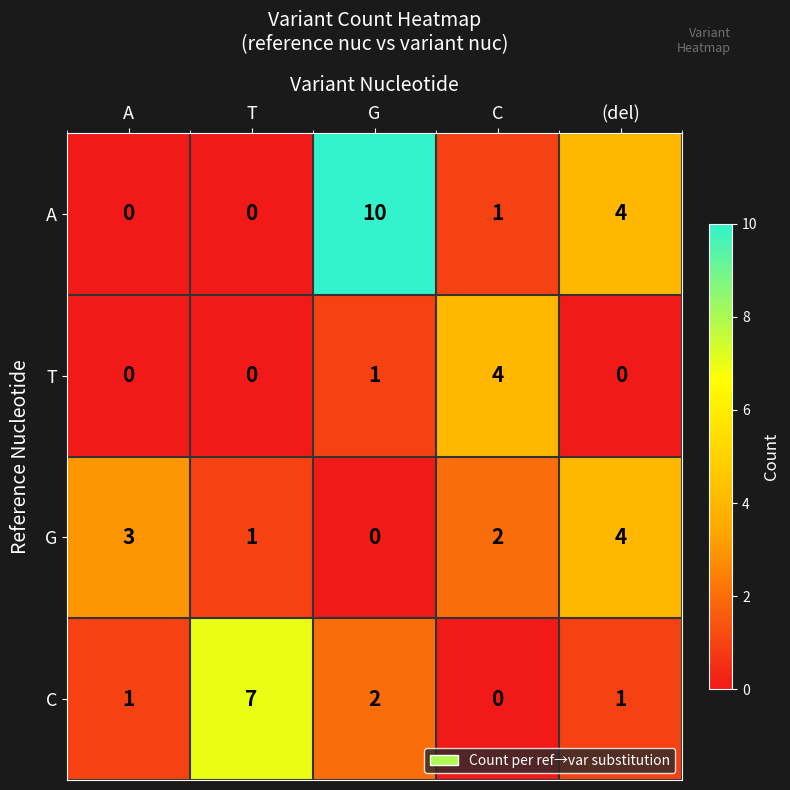

Where does the A series first go above 1?

G